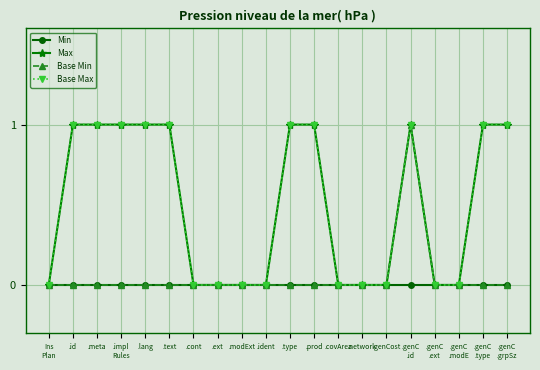

Count the Base Min values in the range 0 to 1.

20